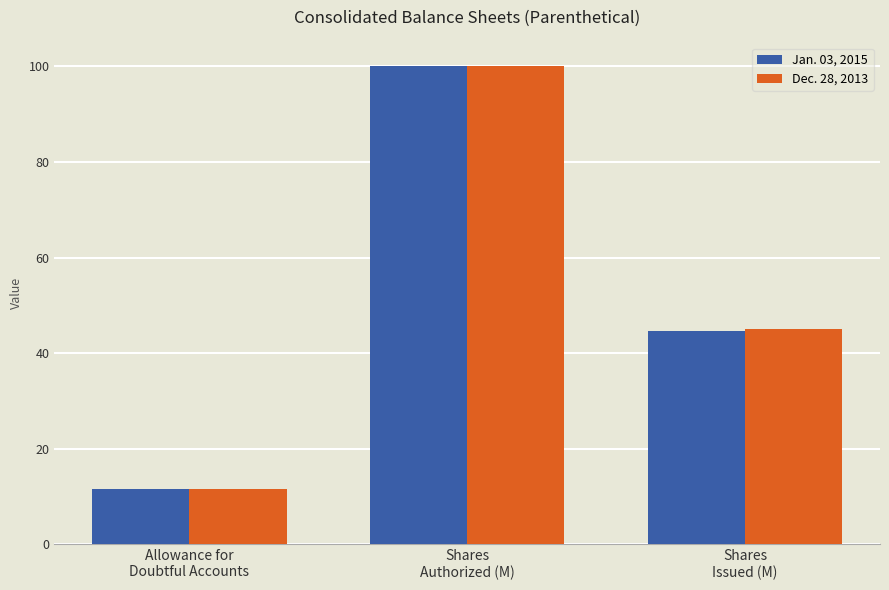

At which category is the sum across all series the highest?

Shares
Authorized (M)